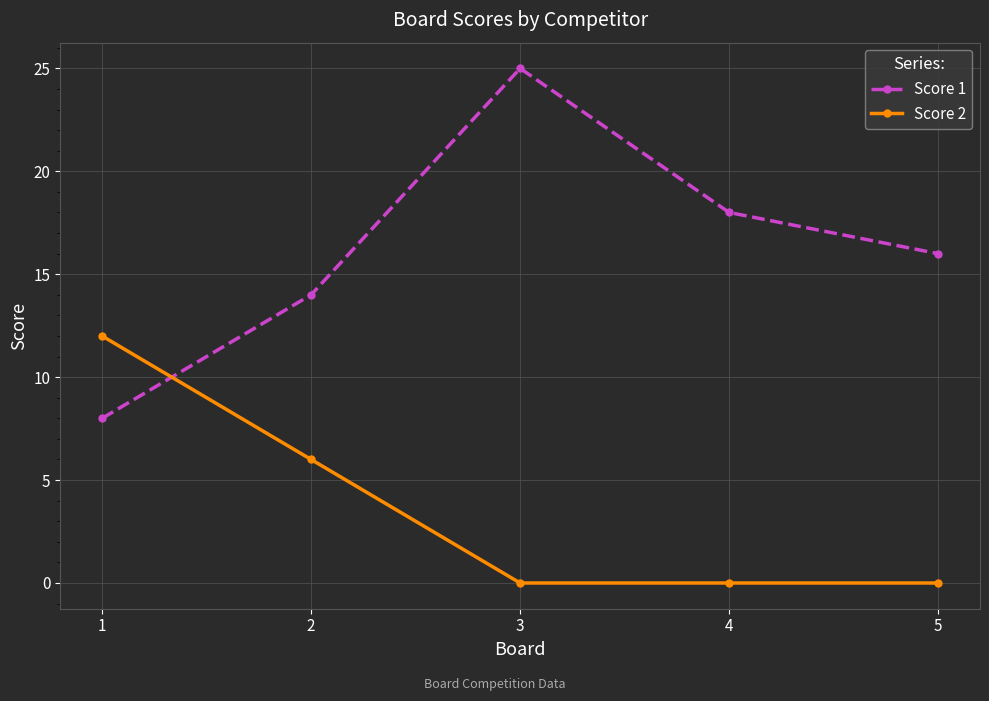

Reading right to left, what are all the values shown in this chart?

Score 1: 5=16	4=18	3=25	2=14	1=8
Score 2: 5=0	4=0	3=0	2=6	1=12